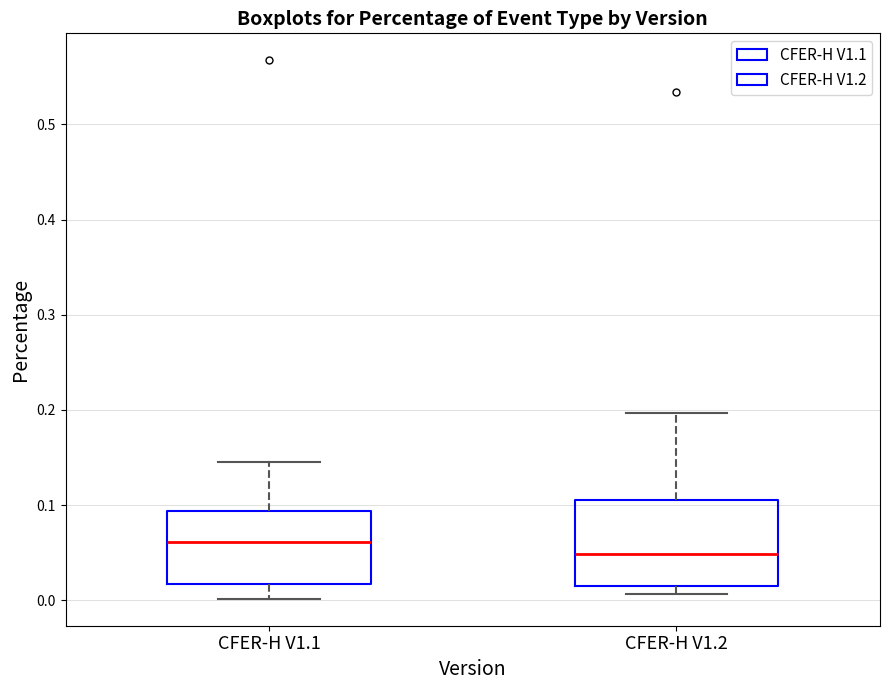

Which box has the highest median line?

CFER-H V1.1